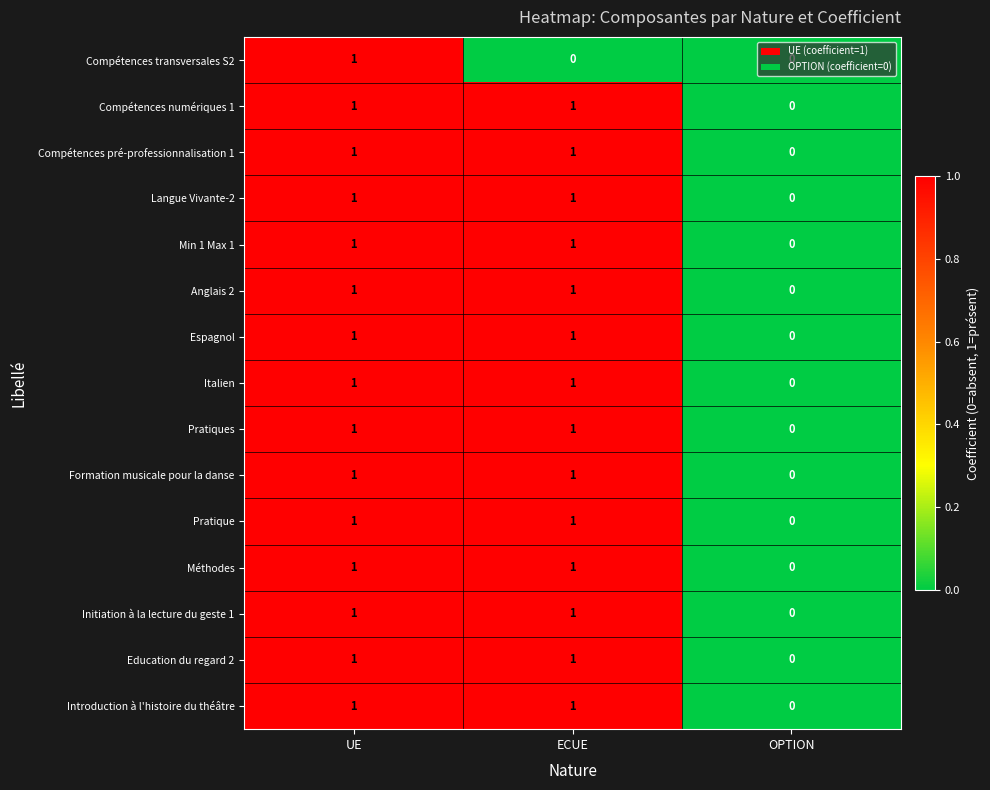

The value of Espagnol at OPTION is 0. True or false?

True